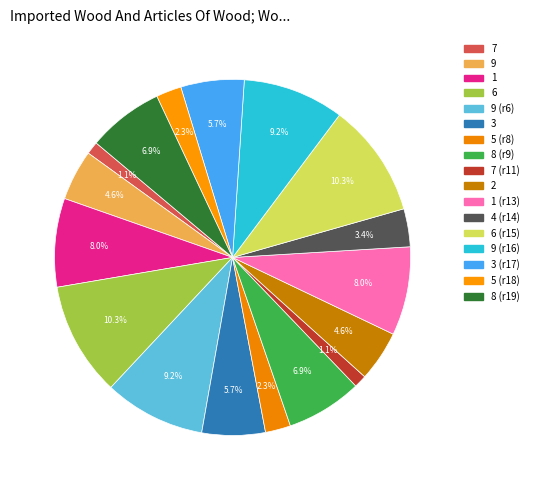

How many segments does this pie chart have?

17